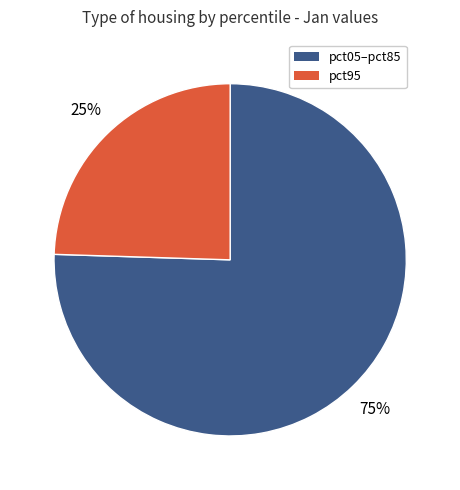

Is there a majority slice in this chart?

Yes